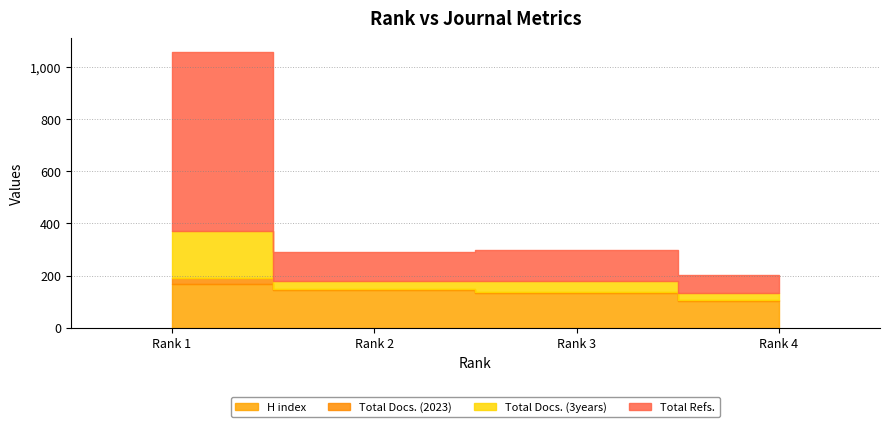

How many lines are shown in the chart?

4